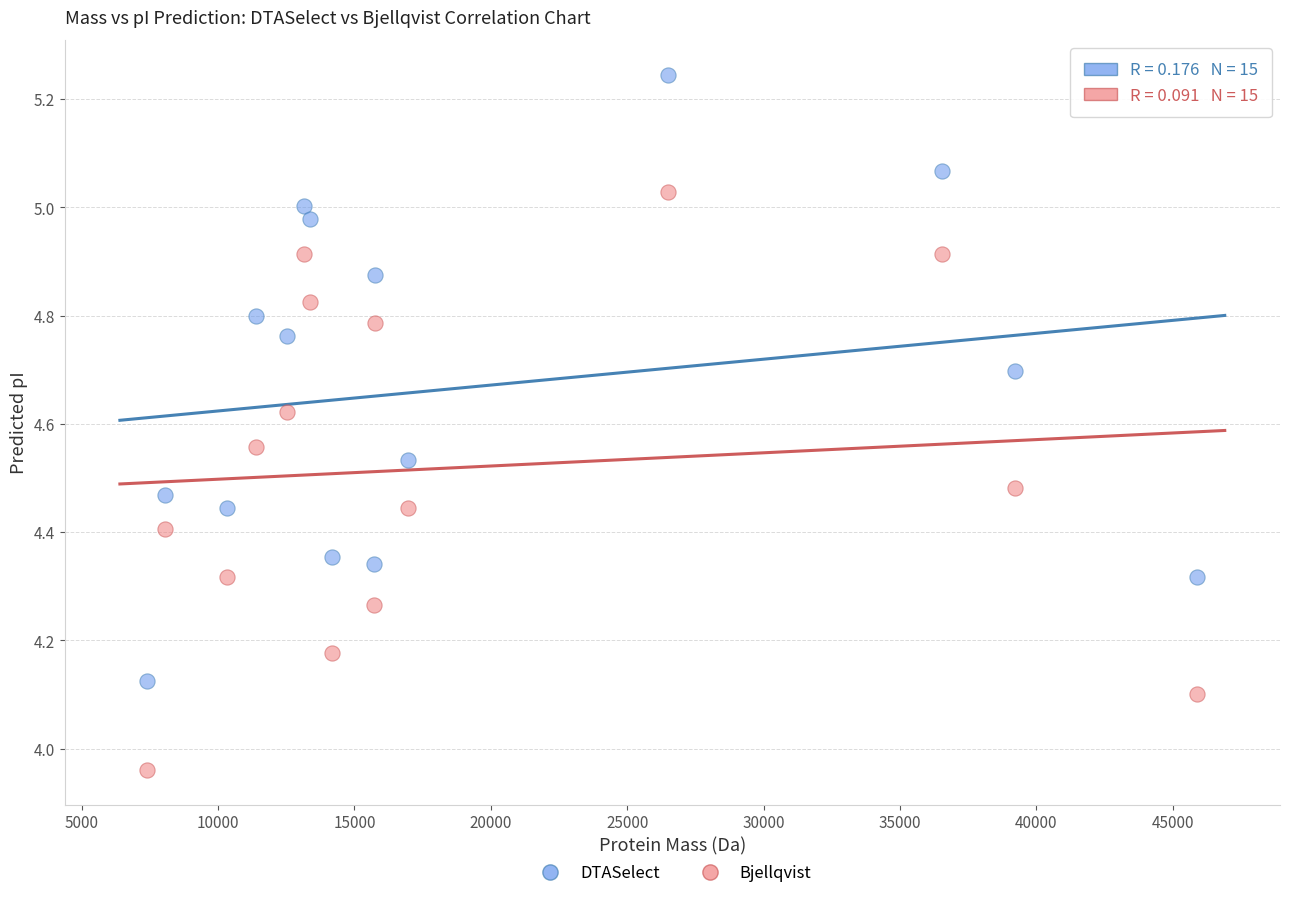

Which series reaches the maximum Y coordinate?

DTASelect